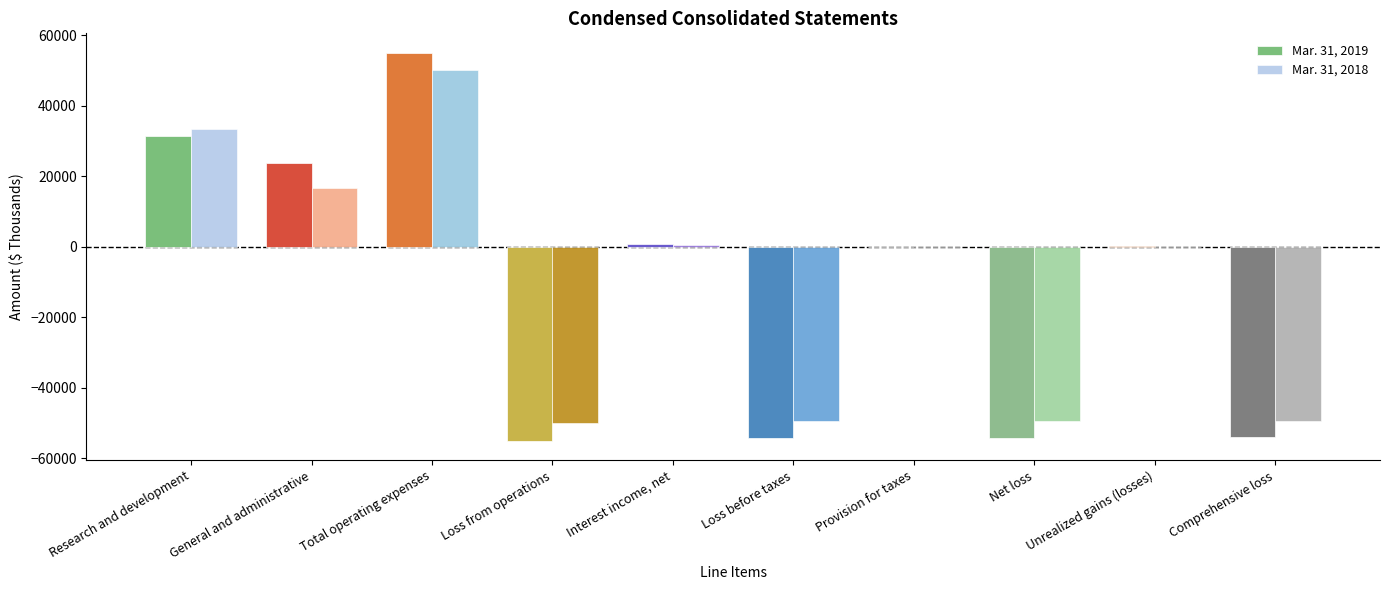

Is it true that Mar. 31, 2019 equals 55028 at Total operating expenses?

True